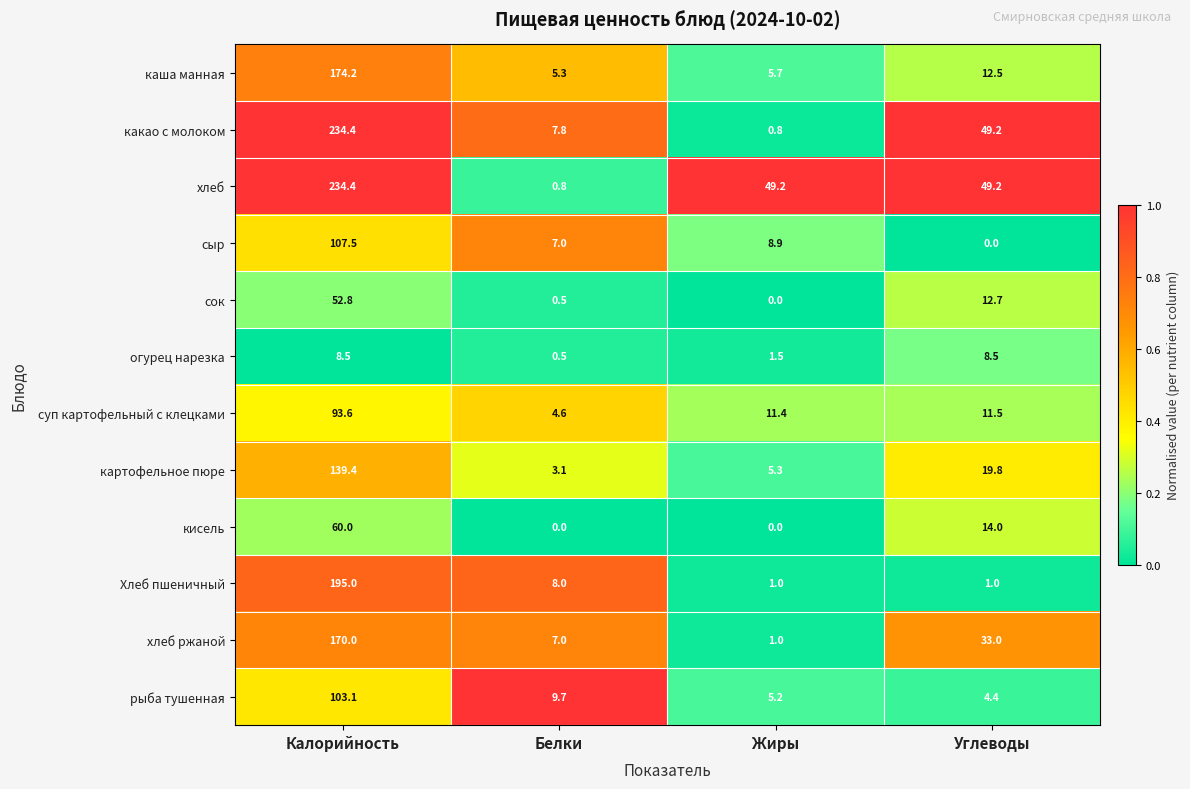

True or false: картофельное пюре has a value of 4.1 at Белки.

False